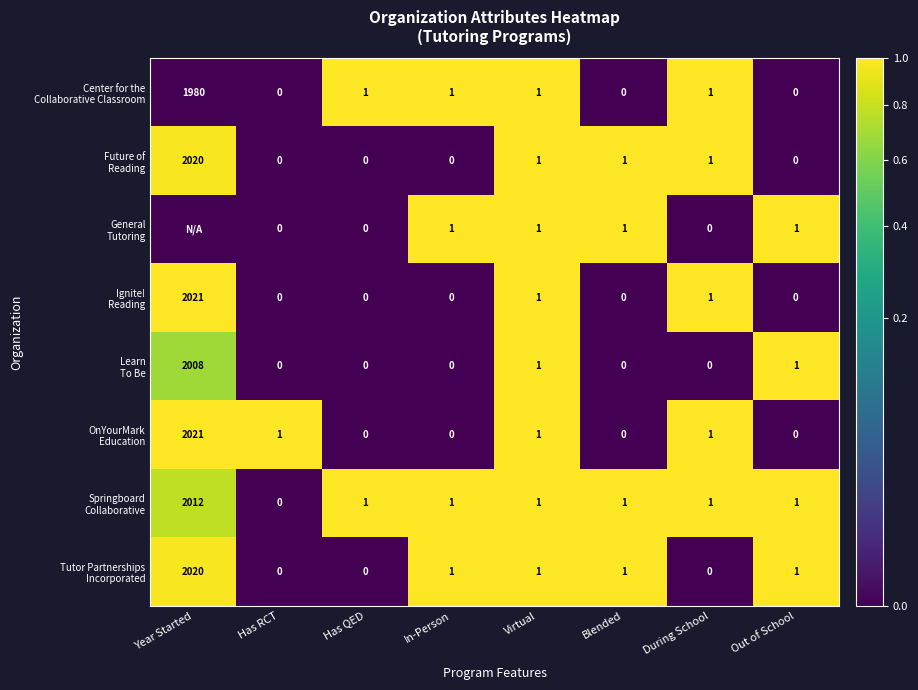

Between Year Started and Blended, which is larger?

Year Started